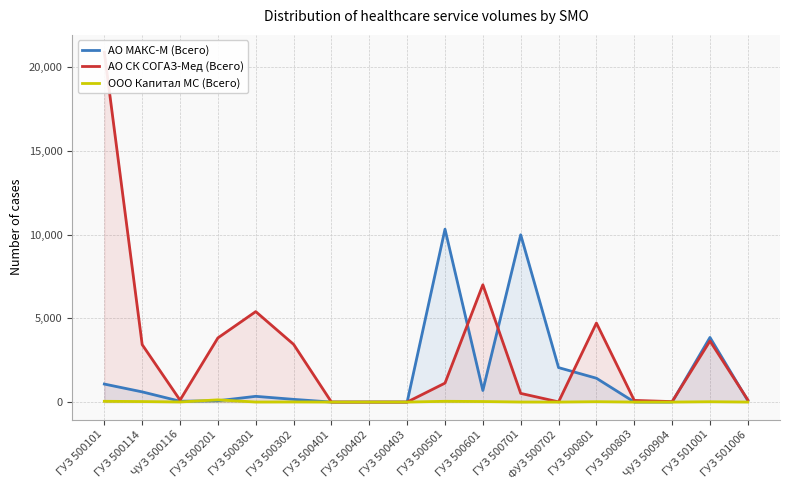

Where do АО МАКС-М (Всего) and ООО Капитал МС (Всего) first cross each other?

ЧУЗ 500116 and ГУЗ 500201